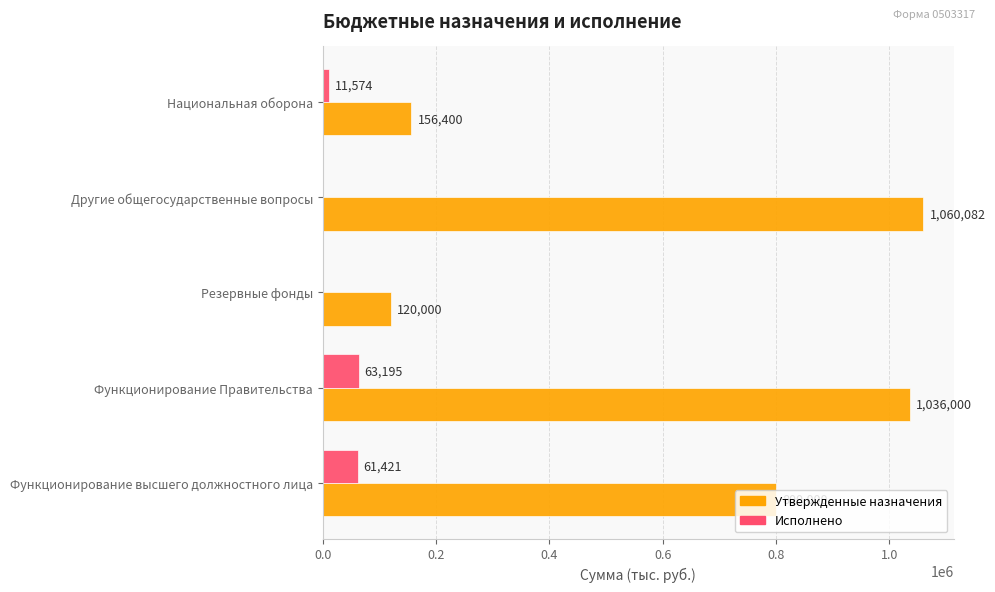

Is the value of Исполнено at Национальная оборона greater than the value of Утвержденные назначения at Другие общегосударственные вопросы?

No